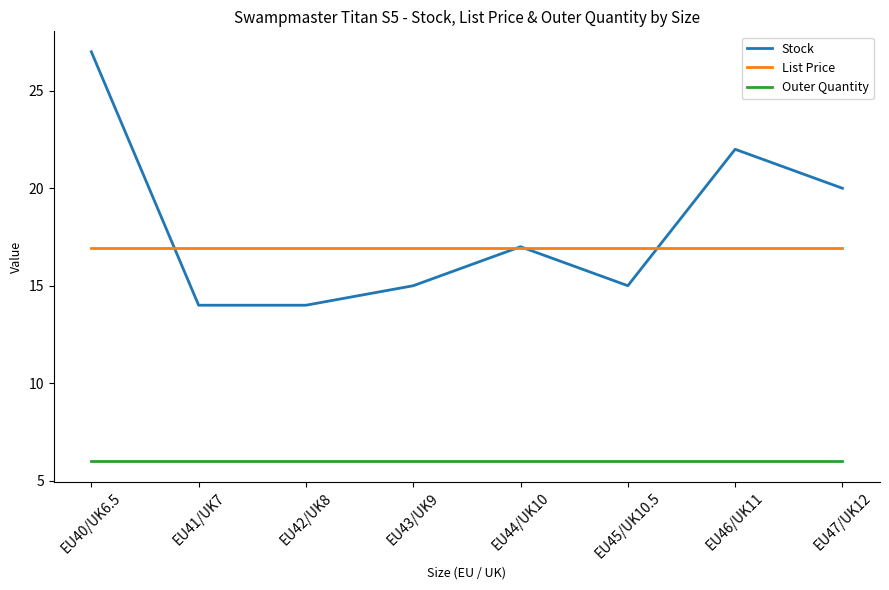

Is the value of Outer Quantity at EU44/UK10 greater than the value of List Price at EU41/UK7?

No